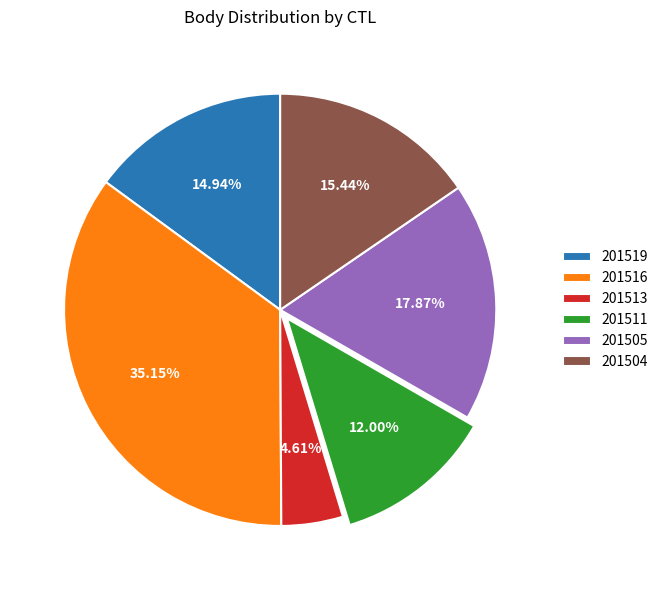

Count the number of slices in the pie.

6